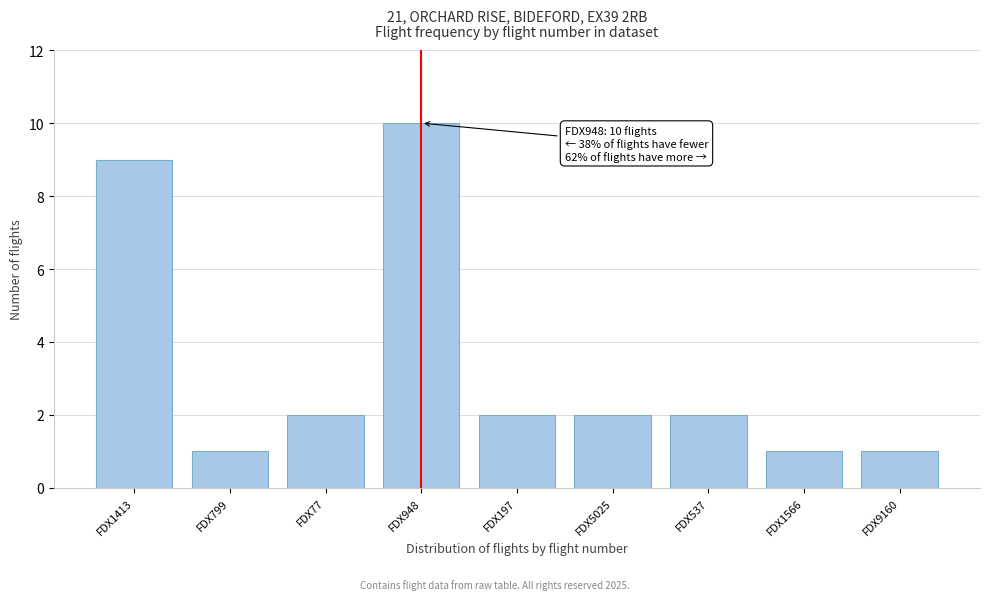

Reading left to right, transcribe all the data shown in this chart.

FDX1413=9	FDX799=1	FDX77=2	FDX948=10	FDX197=2	FDX5025=2	FDX537=2	FDX1566=1	FDX9160=1